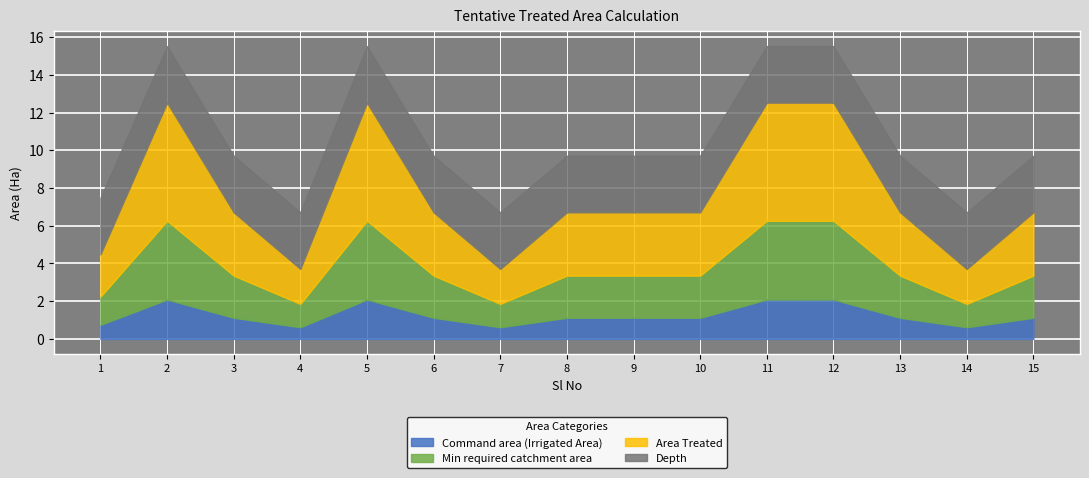

Reading left to right, list all the values displayed in this chart.

Command area (Irrigated Area): 1=0.7	2=2.1	3=1.1	4=0.6	5=2.1	6=1.1	7=0.6	8=1.1	9=1.1	10=1.1	11=2.1	12=2.1	13=1.1	14=0.6	15=1.1
Min required catchment area: 1=1.5	2=4.2	3=2.2	4=1.2	5=4.2	6=2.2	7=1.2	8=2.2	9=2.2	10=2.2	11=4.2	12=4.2	13=2.2	14=1.2	15=2.2
Area Treated: 1=2.2	2=6.3	3=3.4	4=1.9	5=6.3	6=3.4	7=1.9	8=3.4	9=3.4	10=3.4	11=6.3	12=6.3	13=3.4	14=1.9	15=3.4
Depth: 1=3.0	2=3.0	3=3.0	4=3.0	5=3.0	6=3.0	7=3.0	8=3.0	9=3.0	10=3.0	11=3.0	12=3.0	13=3.0	14=3.0	15=3.0